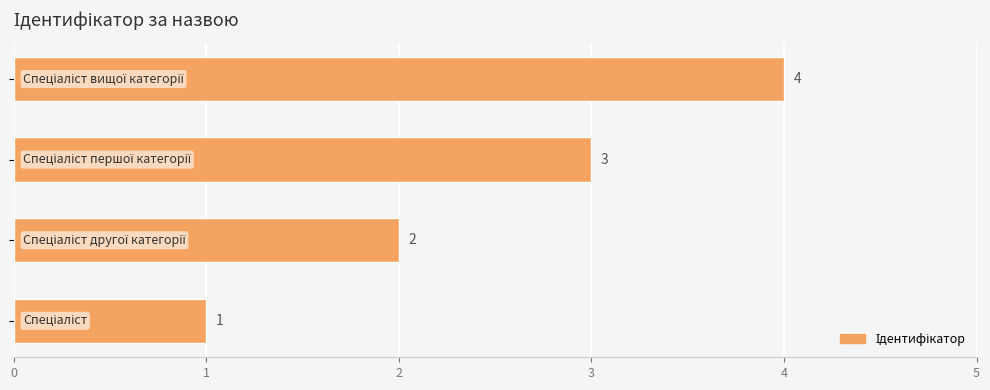

How many distinct data groups are displayed?

1